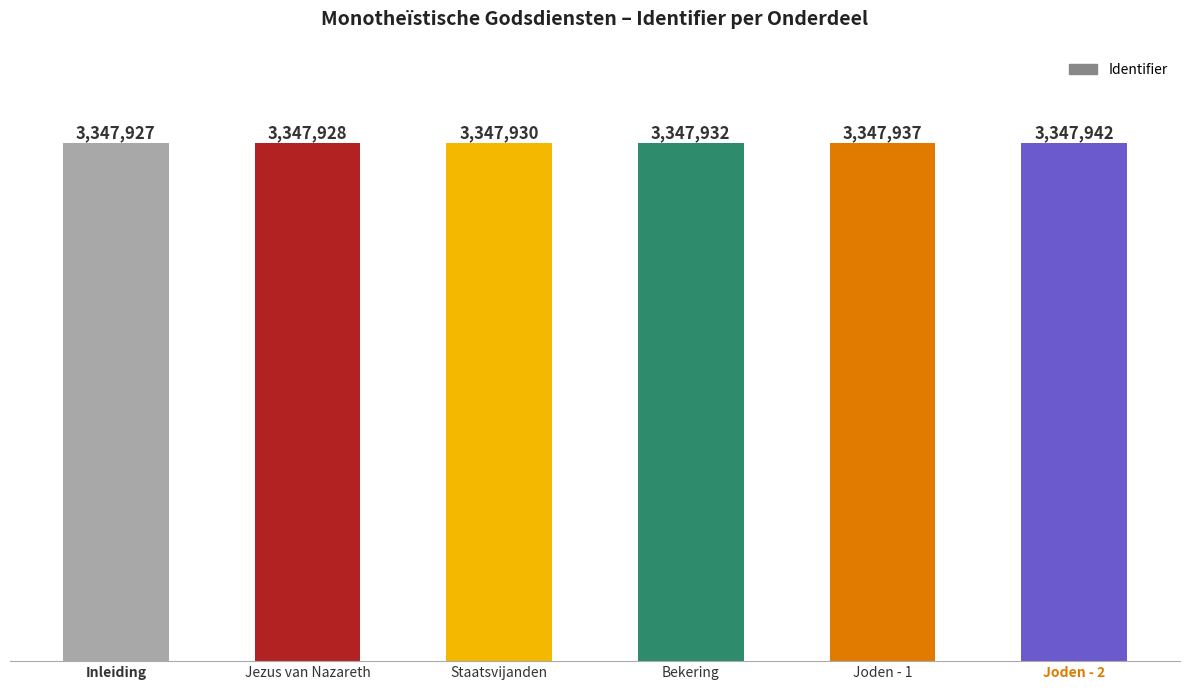

Are the bars horizontal?

No